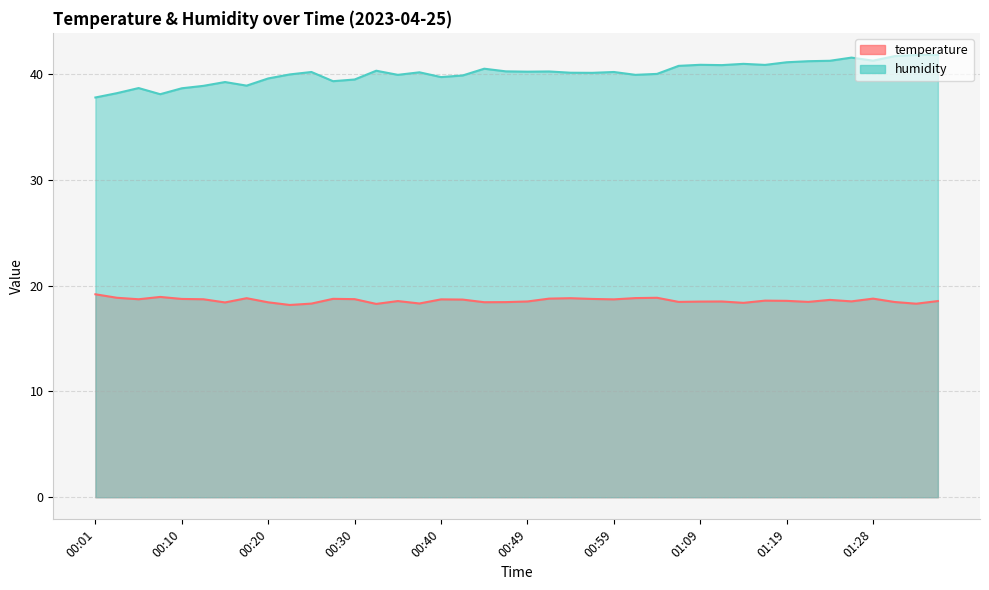

Does the chart display data point markers on the line(s)?

No